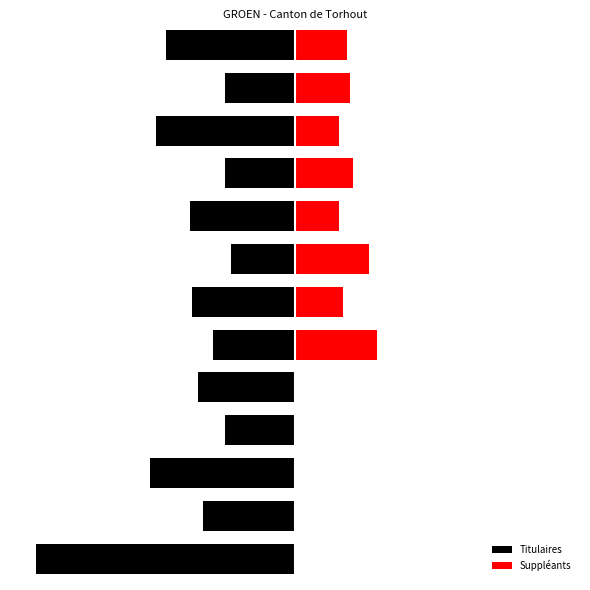

What is the difference between the maximum and second lowest values in the Suppléants series?

54